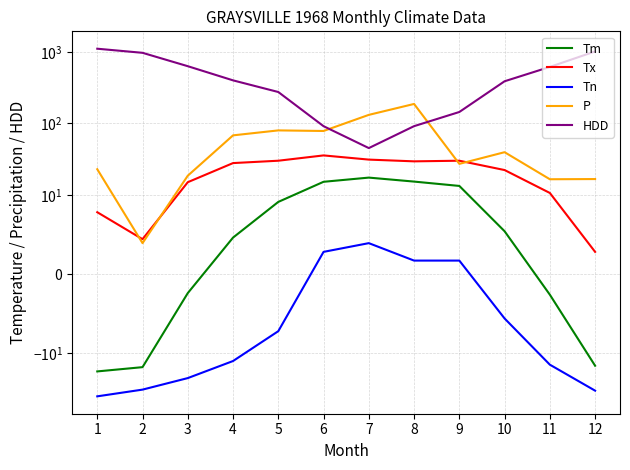

List the series in order of their peak value, lowest first.

Tn, Tm, Tx, P, HDD